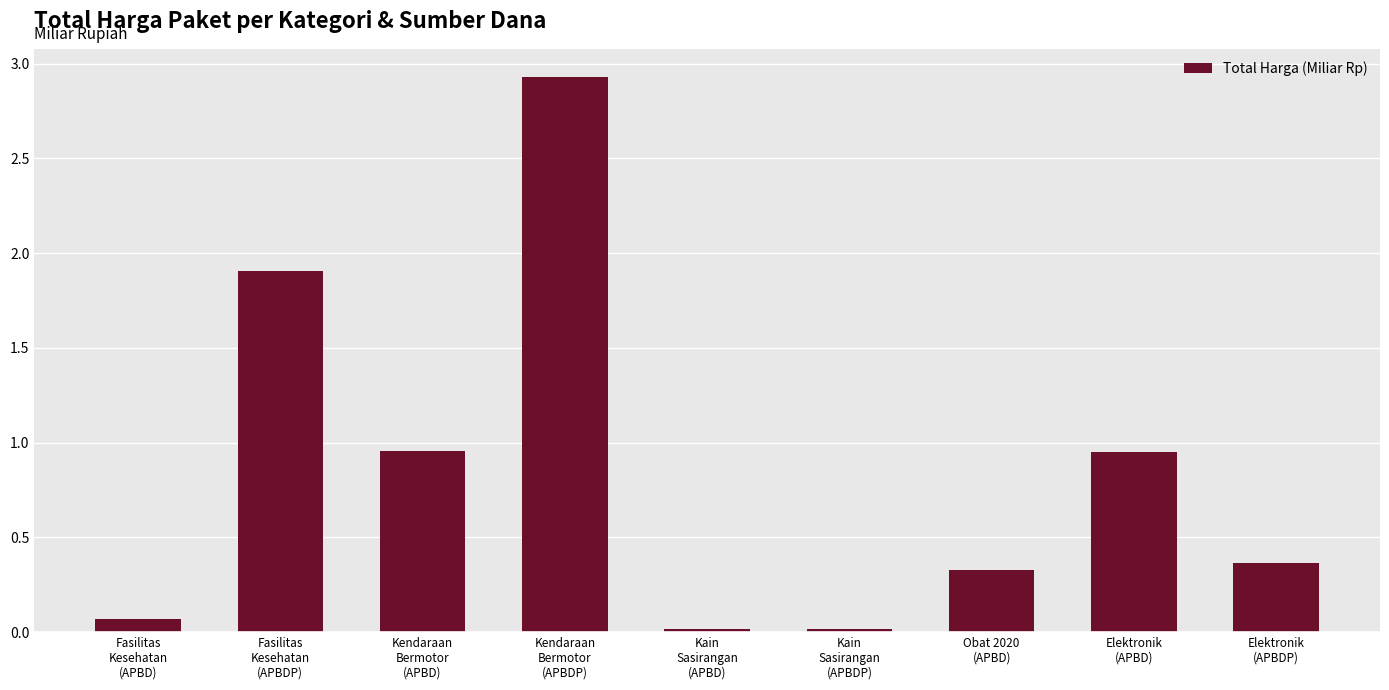

What is the value of the 2nd bar from the left?

1.9